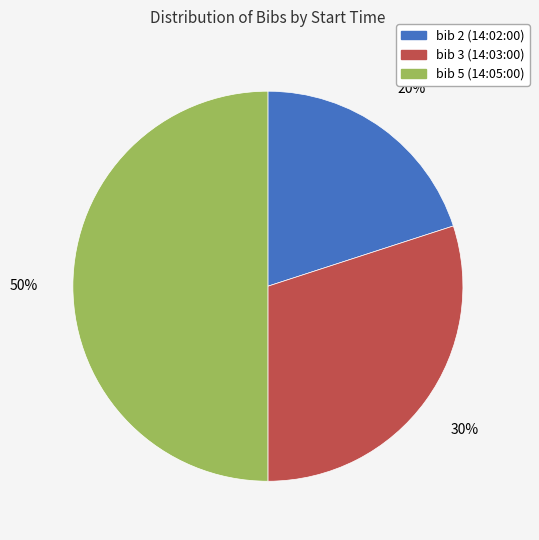

Which category has the biggest portion of the pie?

bib 5 (14:05:00)